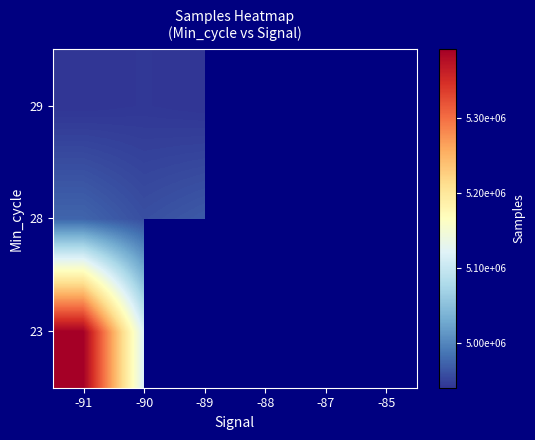

What is the smallest value displayed?

4939606.0